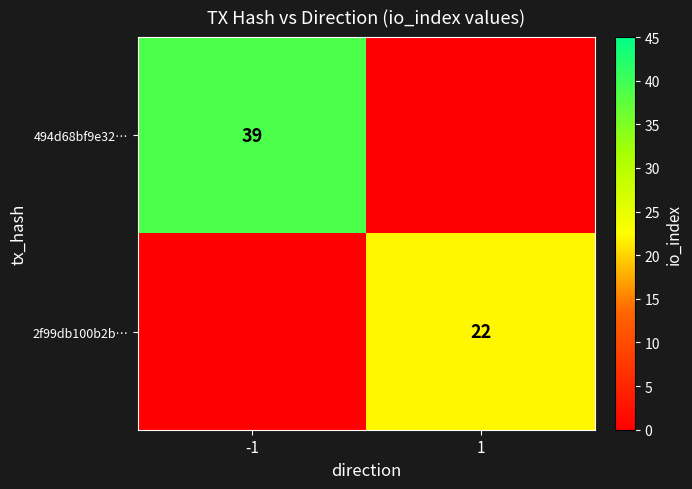

The 2f99db100b2b… series shows 35 at 1. True or false?

False